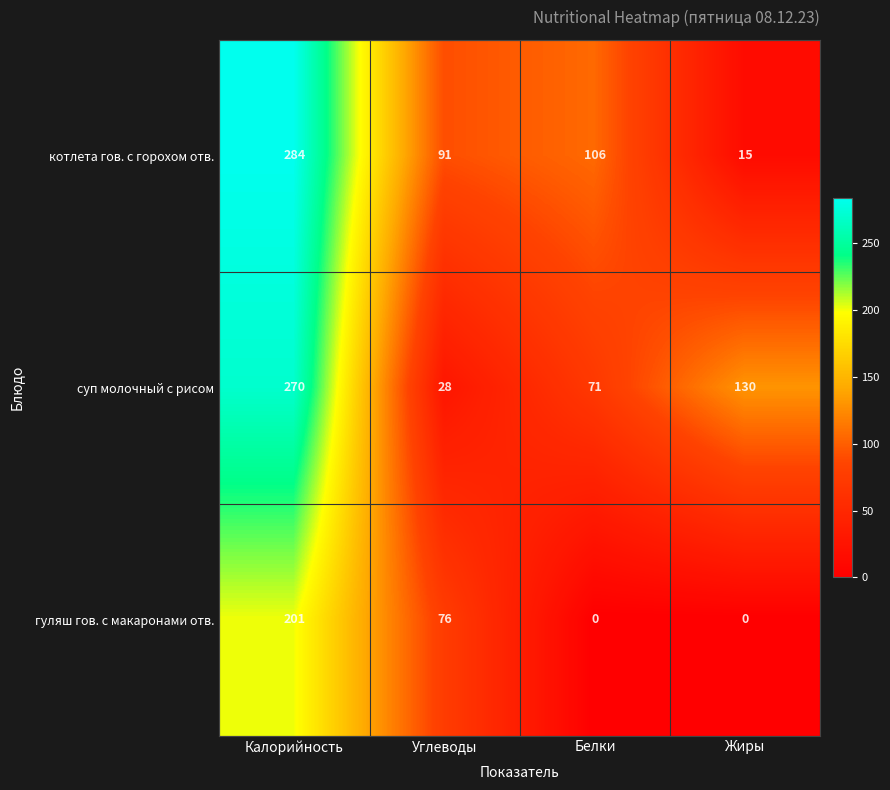

Reading left to right, list all the values displayed in this chart.

котлета гов. с горохом отв.: Калорийность=284	Углеводы=91	Белки=106	Жиры=15
суп молочный с рисом: Калорийность=270	Углеводы=28	Белки=71	Жиры=130
гуляш гов. с макаронами отв.: Калорийность=201	Углеводы=76	Белки=0	Жиры=0